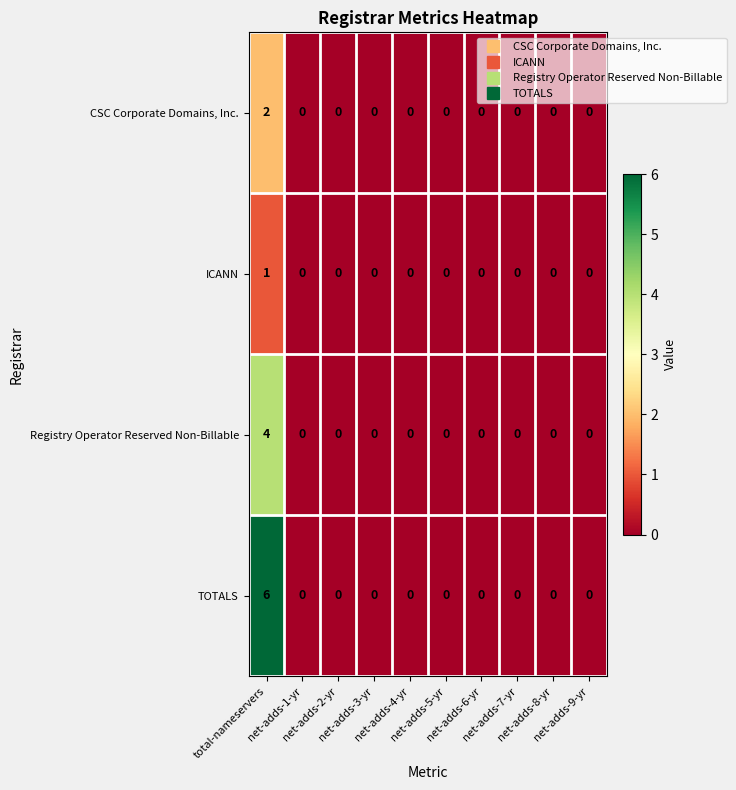

Rank the series by their maximum value, from lowest to highest.

ICANN, CSC Corporate Domains, Inc., Registry Operator Reserved Non-Billable, TOTALS